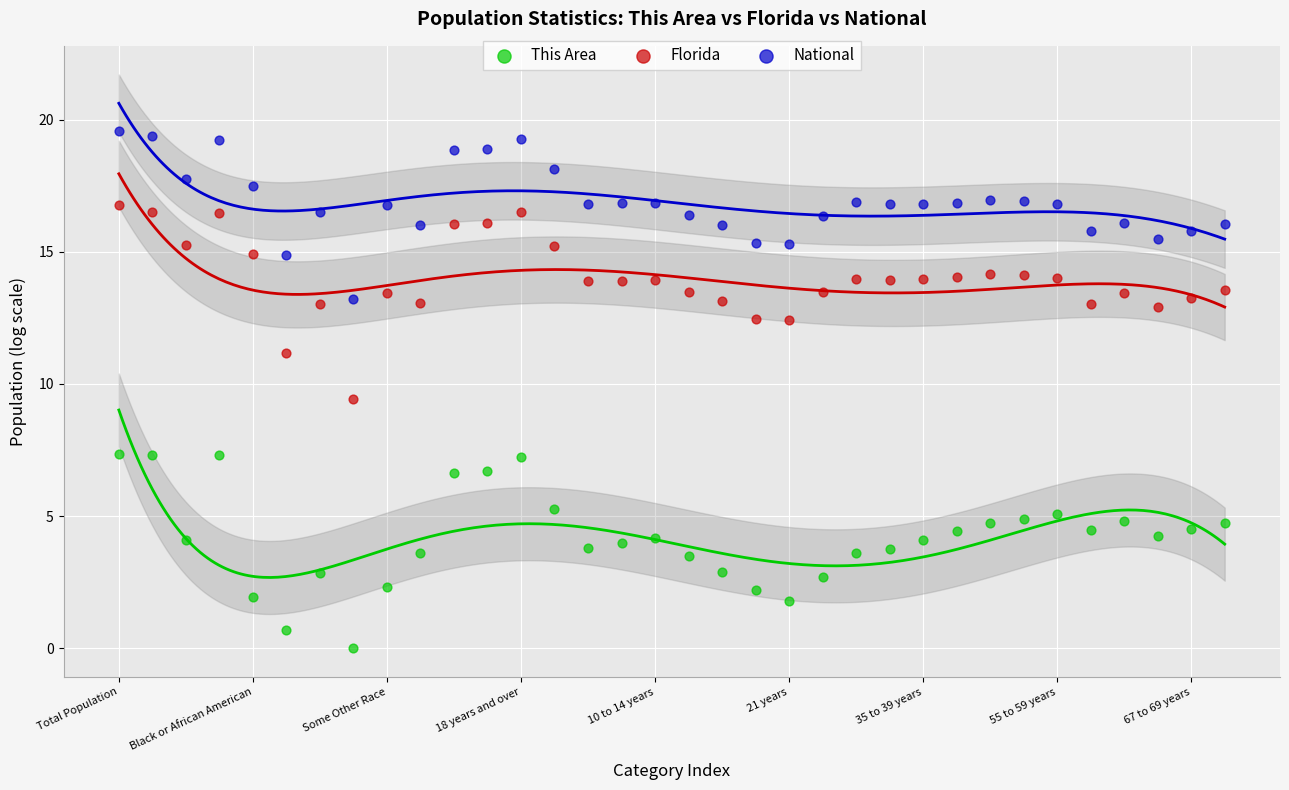

Across all data points, what is the range of Y values (max minus min)?

19.5